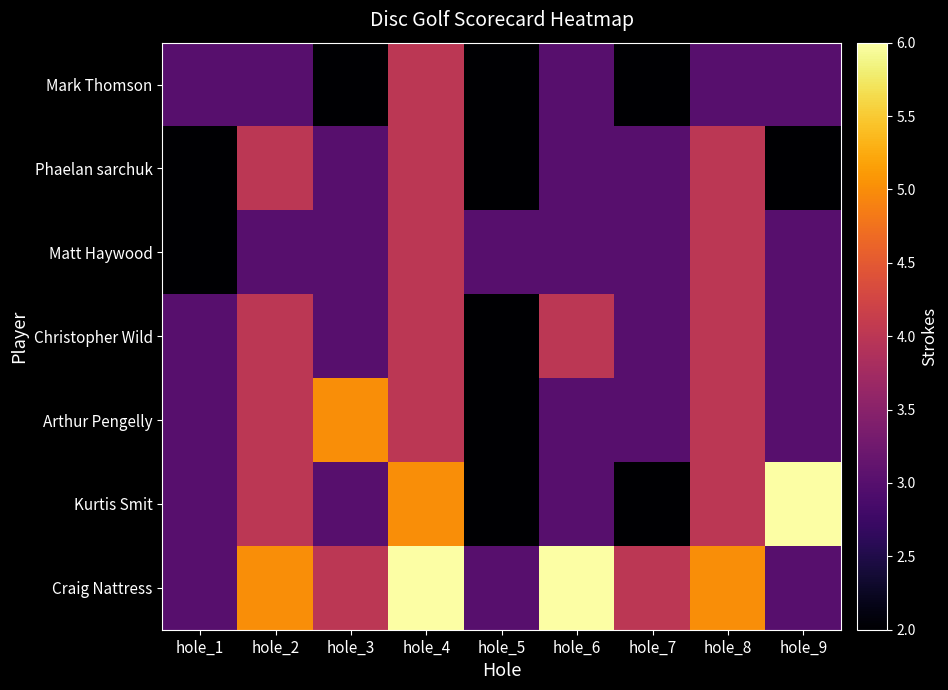

Reading left to right, what are all the values shown in this chart?

Mark Thomson: hole_1=3	hole_2=3	hole_3=2	hole_4=4	hole_5=2	hole_6=3	hole_7=2	hole_8=3	hole_9=3
Phaelan sarchuk: hole_1=2	hole_2=4	hole_3=3	hole_4=4	hole_5=2	hole_6=3	hole_7=3	hole_8=4	hole_9=2
Matt Haywood: hole_1=2	hole_2=3	hole_3=3	hole_4=4	hole_5=3	hole_6=3	hole_7=3	hole_8=4	hole_9=3
Christopher Wild: hole_1=3	hole_2=4	hole_3=3	hole_4=4	hole_5=2	hole_6=4	hole_7=3	hole_8=4	hole_9=3
Arthur Pengelly: hole_1=3	hole_2=4	hole_3=5	hole_4=4	hole_5=2	hole_6=3	hole_7=3	hole_8=4	hole_9=3
Kurtis Smit: hole_1=3	hole_2=4	hole_3=3	hole_4=5	hole_5=2	hole_6=3	hole_7=2	hole_8=4	hole_9=6
Craig Nattress: hole_1=3	hole_2=5	hole_3=4	hole_4=6	hole_5=3	hole_6=6	hole_7=4	hole_8=5	hole_9=3